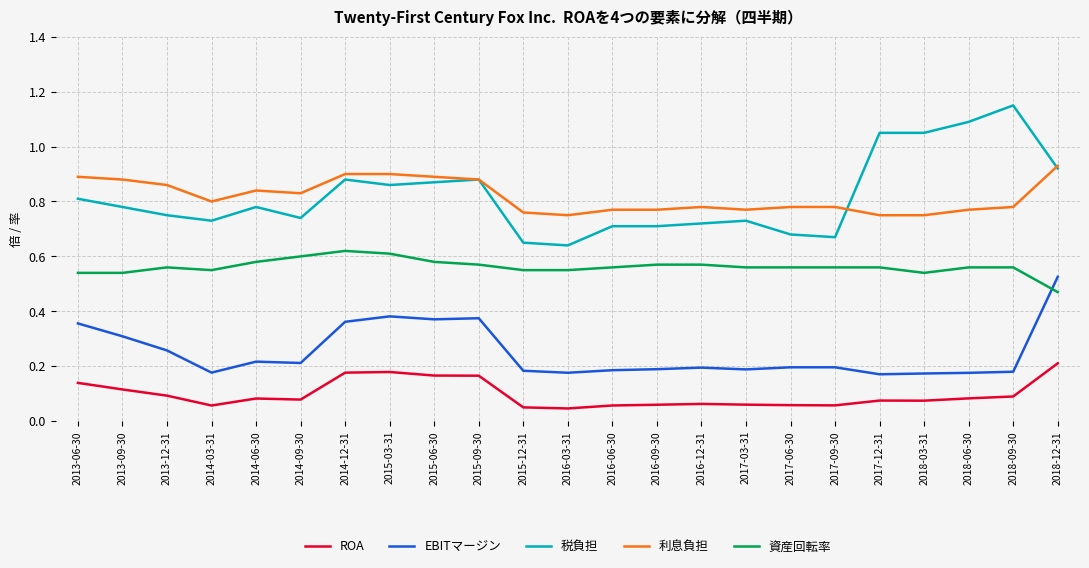

At which category is the sum across all series the highest?

2018-12-31